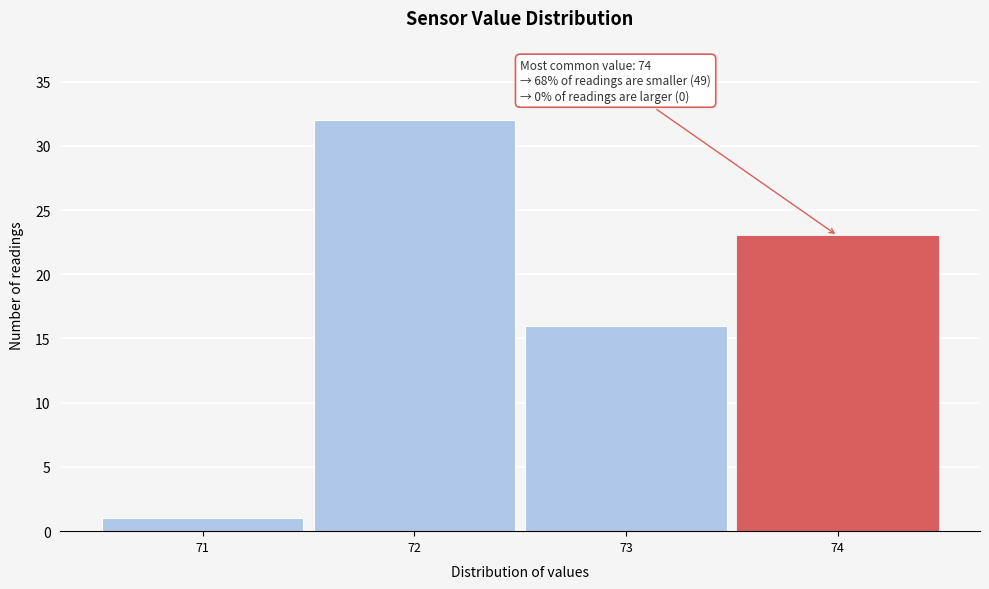

Which range on the x-axis has the tallest bar?

71.5 to 72.5